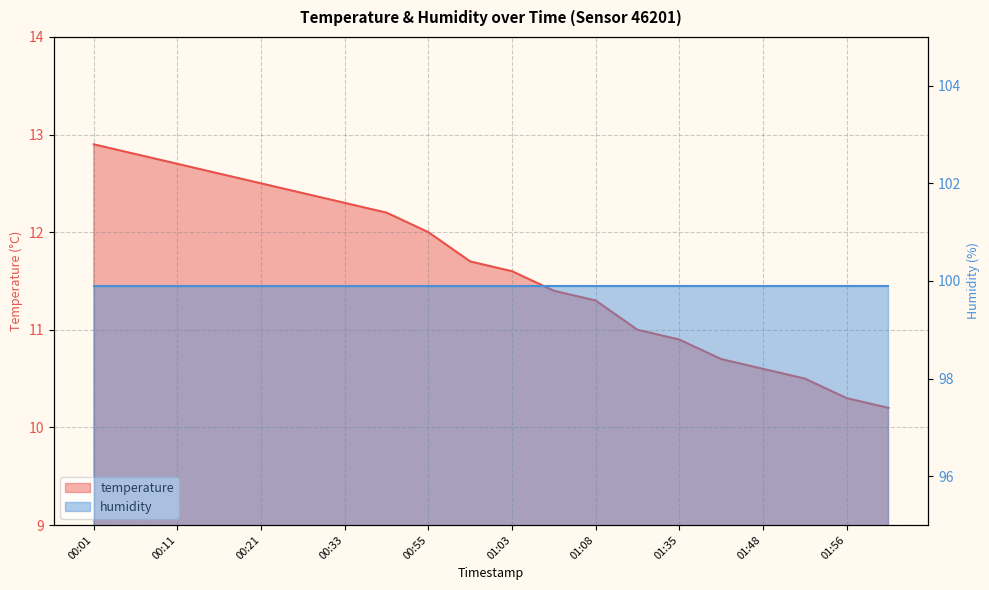

Rank the categories by value from lowest to highest.

01:58, 01:56, 01:53, 01:48, 01:46, 01:35, 01:30, 01:08, 01:05, 01:03, 01:00, 00:55, 00:45, 00:33, 00:26, 00:21, 00:16, 00:11, 00:06, 00:01